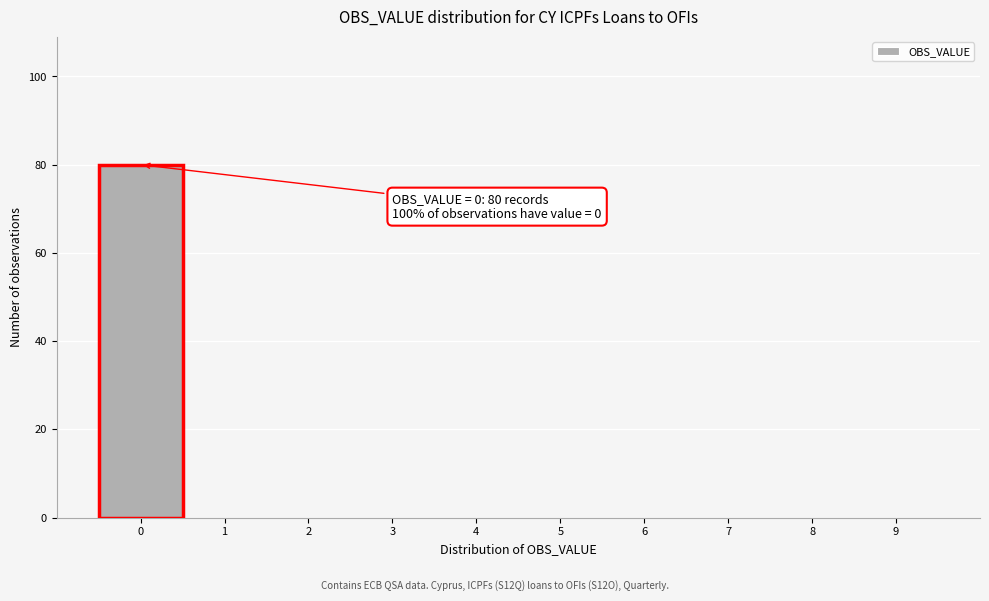

Which range on the x-axis has the tallest bar?

-0.5 to 0.5